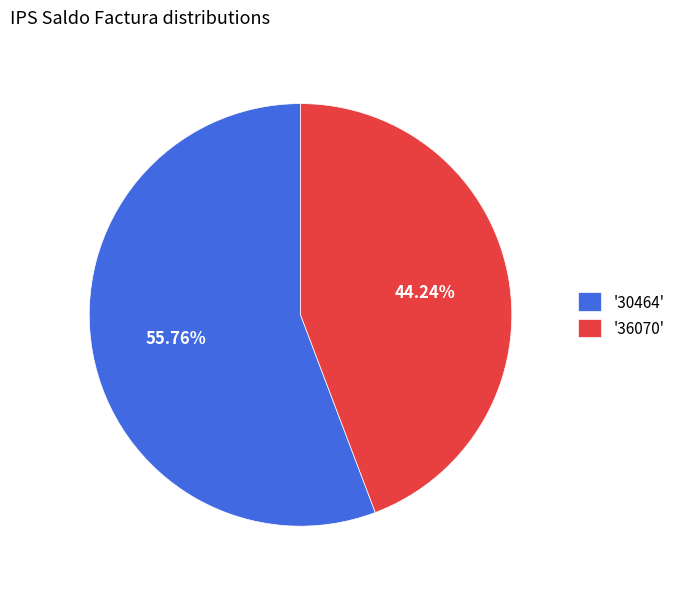

Rank the categories by value from highest to lowest.

'30464', '36070'